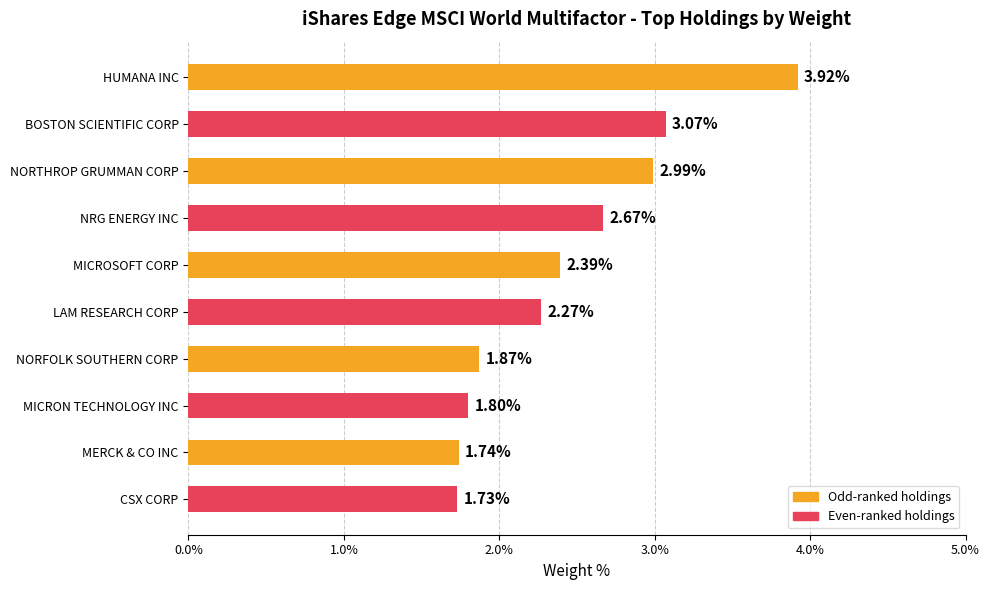

What is the change in value from NORTHROP GRUMMAN CORP to NORFOLK SOUTHERN CORP?

-1.1